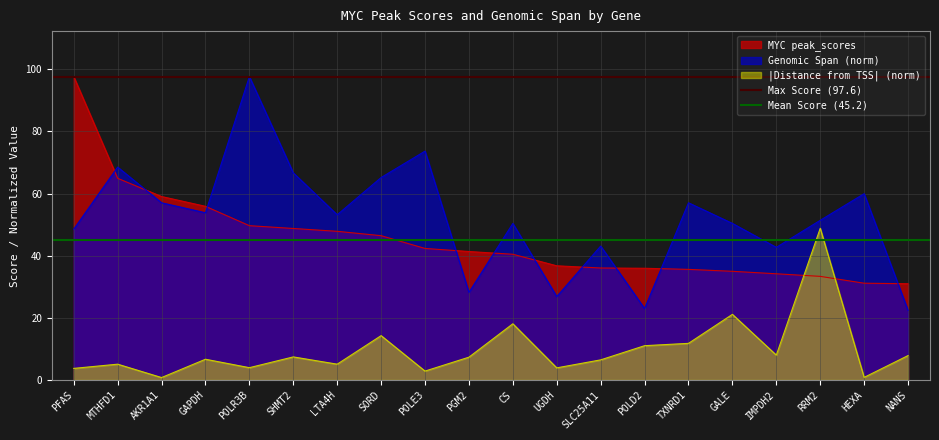

What is the sum of all Mean Score (45.2) values?

90.3